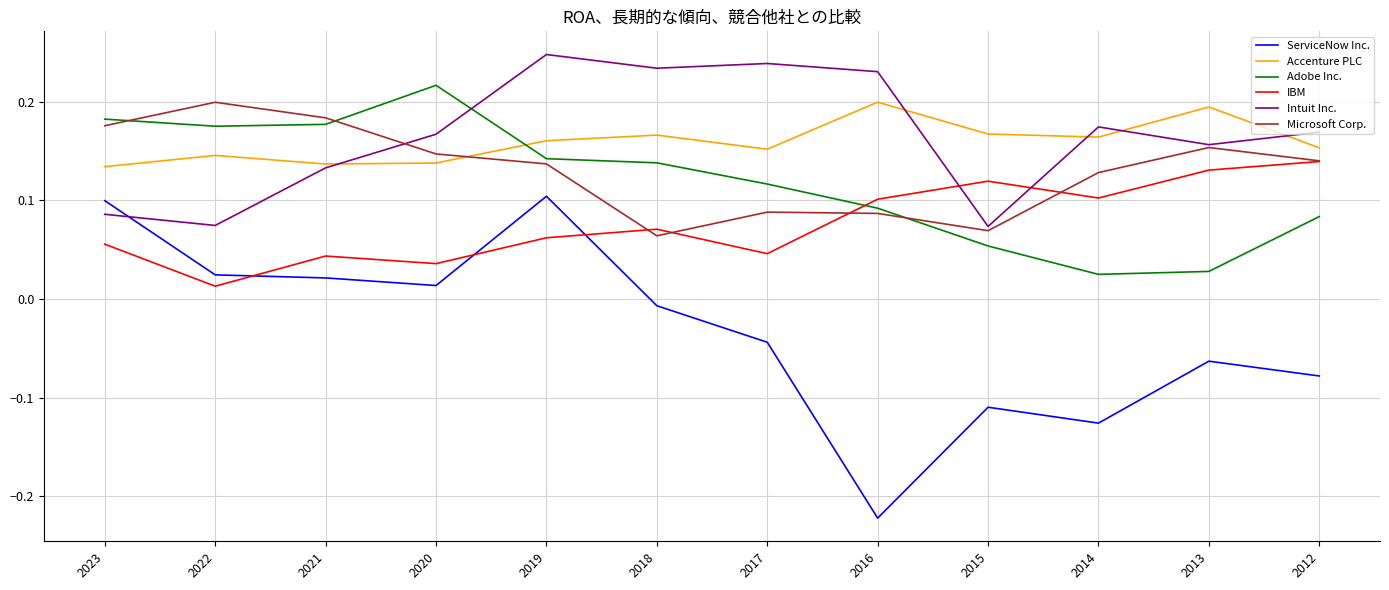

After their last crossing, which series has the higher values: Intuit Inc. or Adobe Inc.?

Intuit Inc.